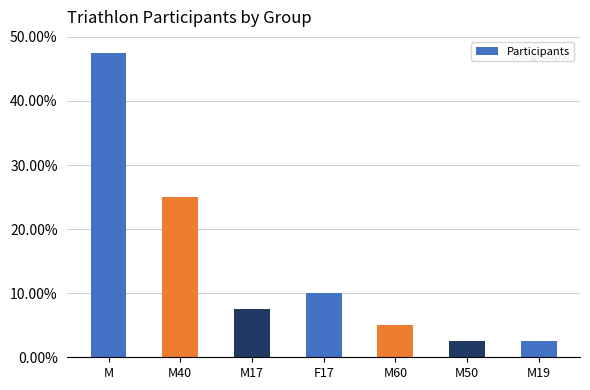

What is the label of the 7th bar from the right?

M